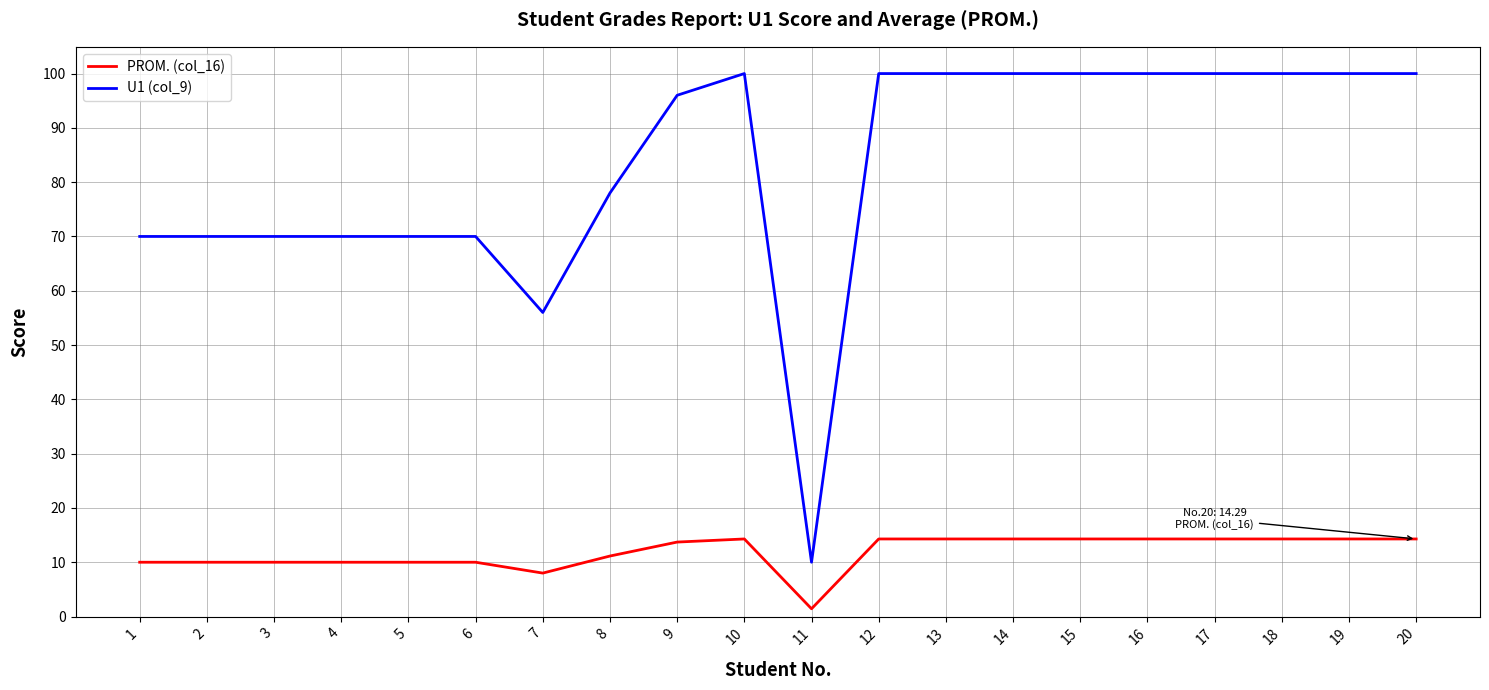

What are all the series names shown in the legend?

PROM. (col_16), U1 (col_9)